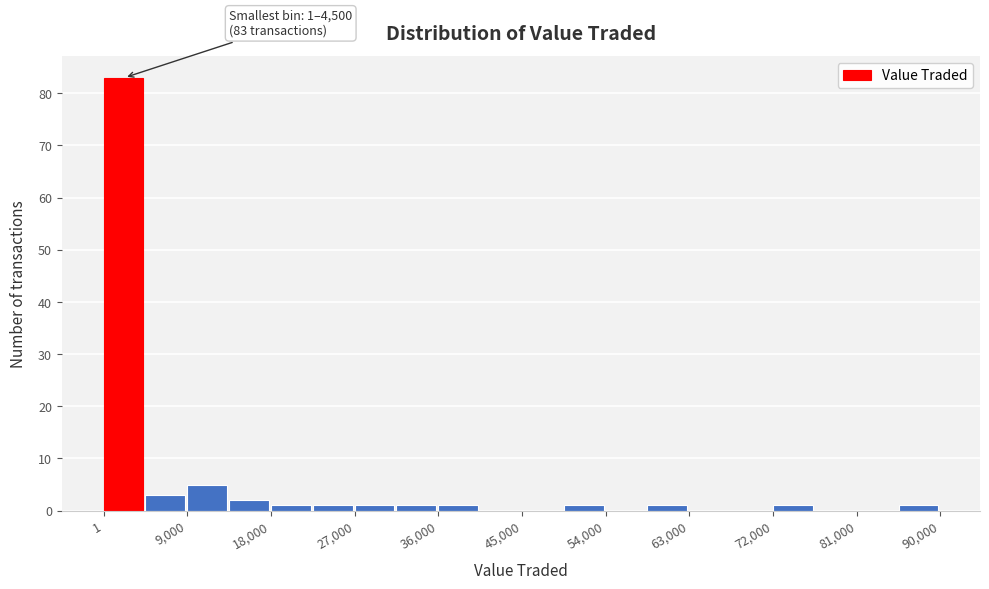

Which range on the x-axis has the tallest bar?

0 to 5000